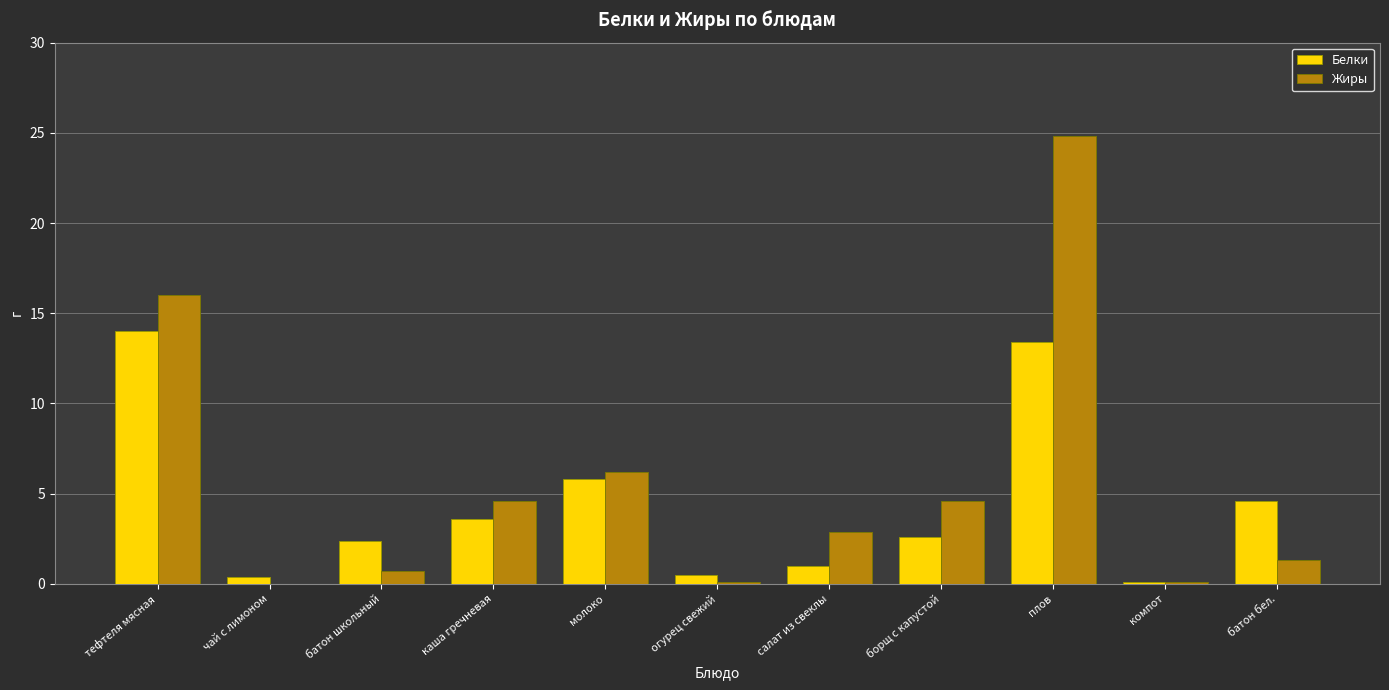

What is the maximum value shown in the chart?

24.8